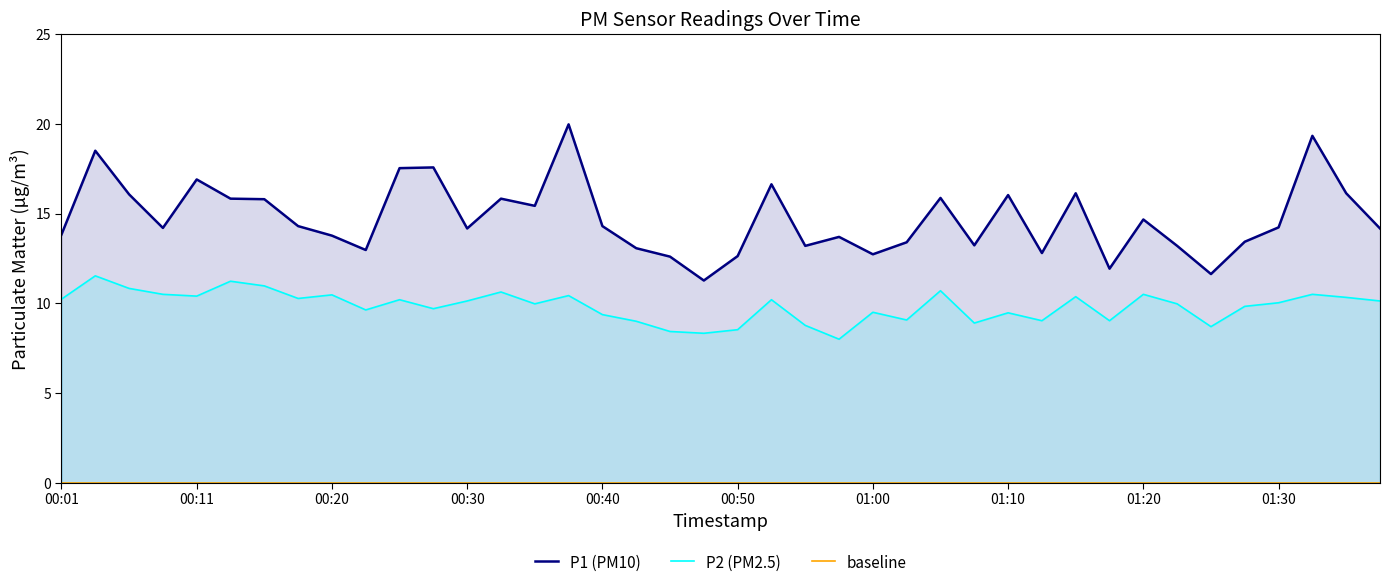

What is the value of the P2 point at the 11th from the left?

10.2